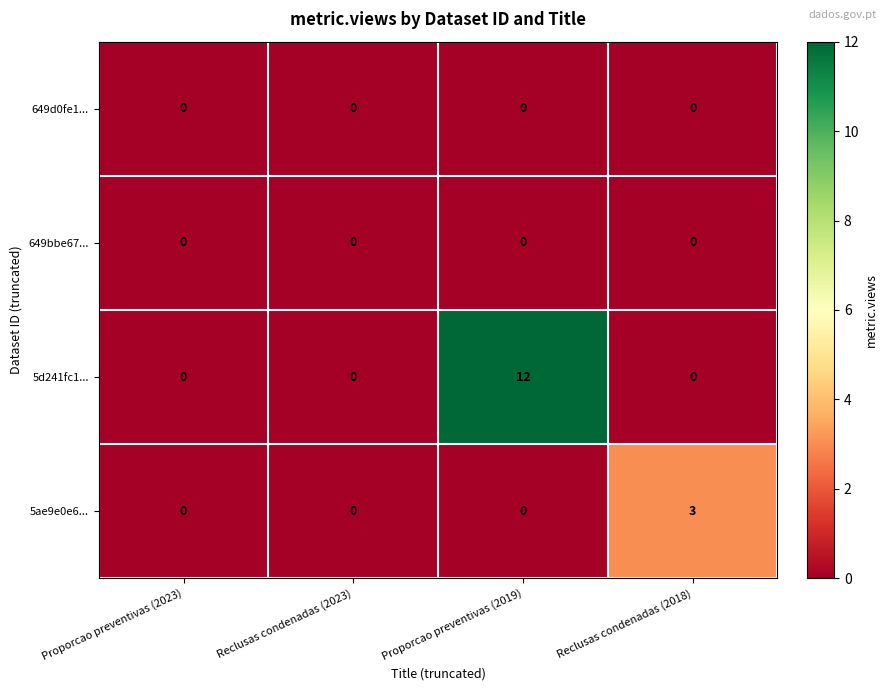

Which series changed the most between Proporcao preventivas (2023) and Proporcao preventivas (2019)?

5d241fc1...